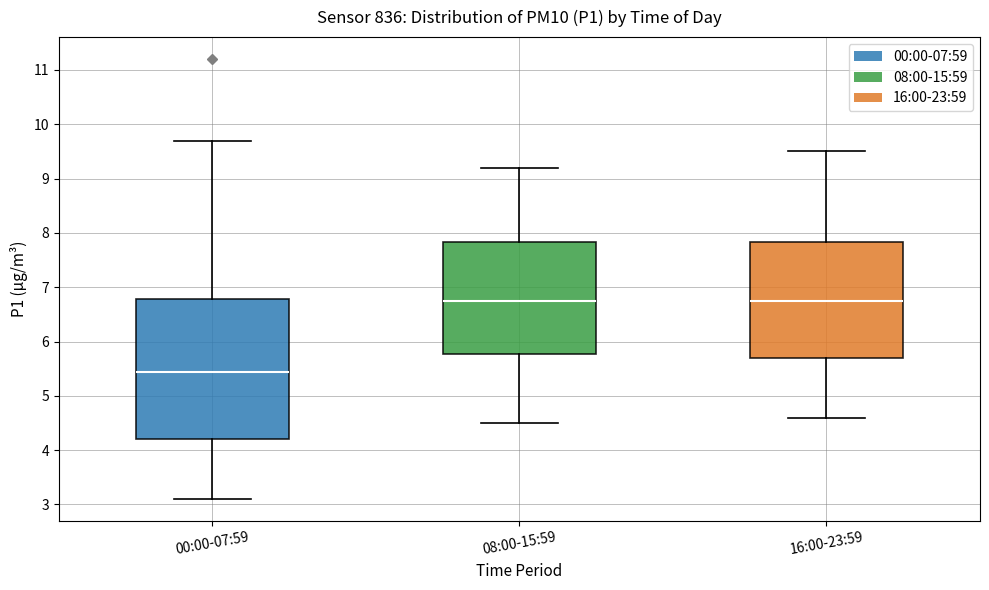

Where does the upper whisker of the box for 16:00-23:59 end on the y-axis? The values are not printed on the chart, so give them approximately, as read against the axis.

9.5